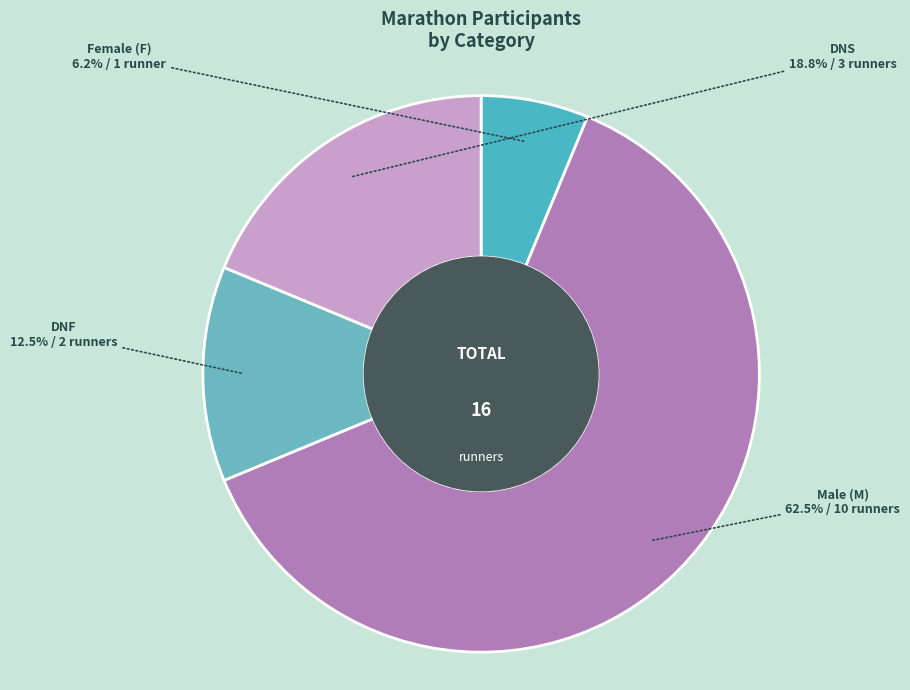

Which slice is the smallest?

Female (F)